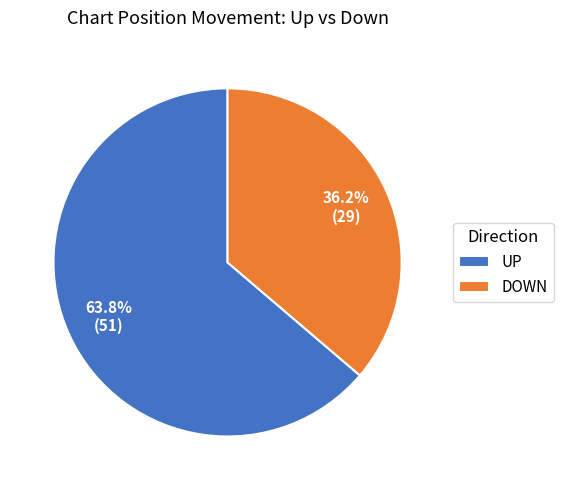

What is the ratio of the value at DOWN to the value at UP?

0.6